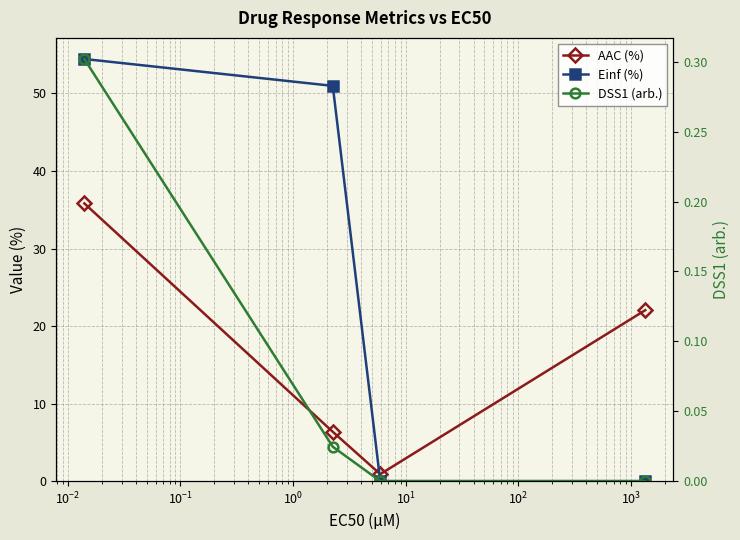

List the series in order of their overall mean, lowest first.

DSS1 (arb.), AAC (%), Einf (%)